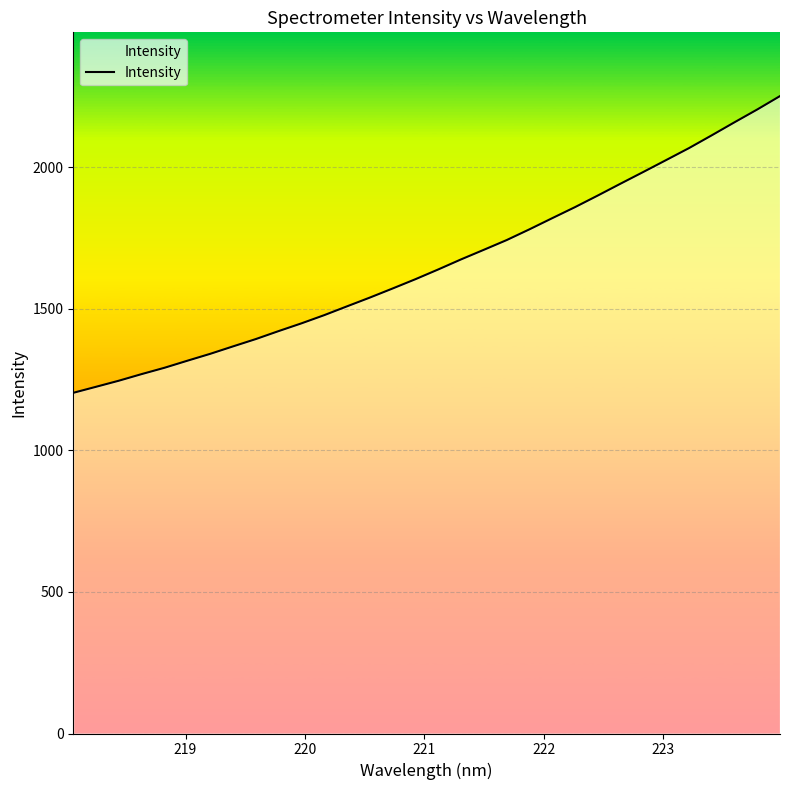

What is the smallest value displayed?

1203.1